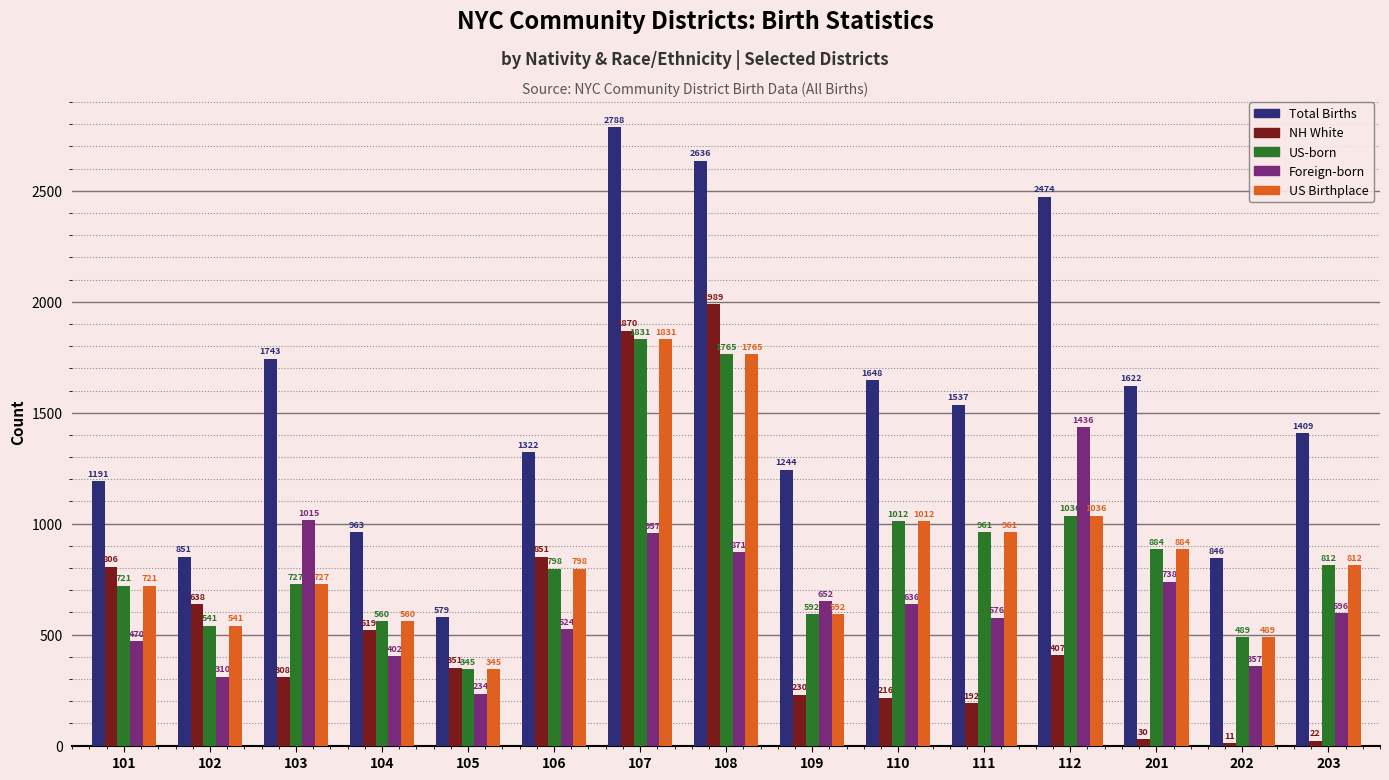

The US Birthplace series shows 489 at 202. True or false?

True